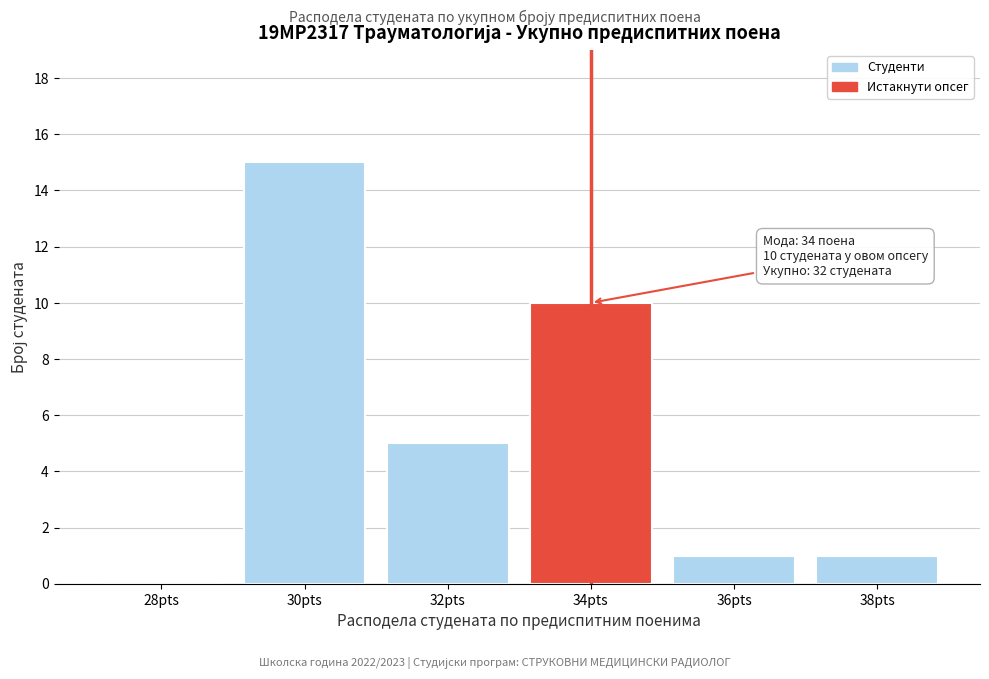

Reading left to right, transcribe all the data shown in this chart.

28pts=0	30pts=15	32pts=5	34pts=10	36pts=1	38pts=1